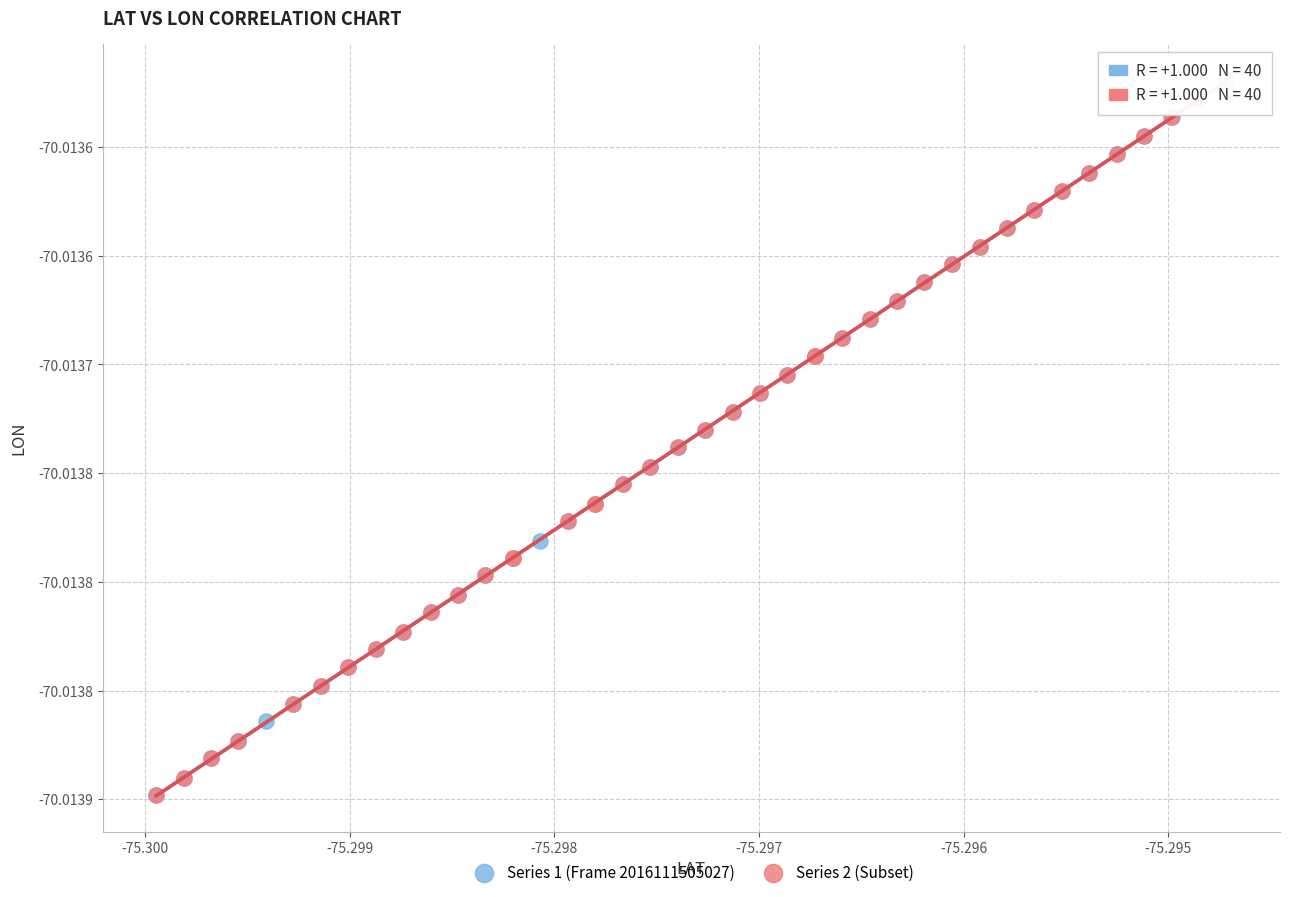

What are all the series names shown in the legend?

Series 1 (Frame 2016111505027), Series 2 (Subset)